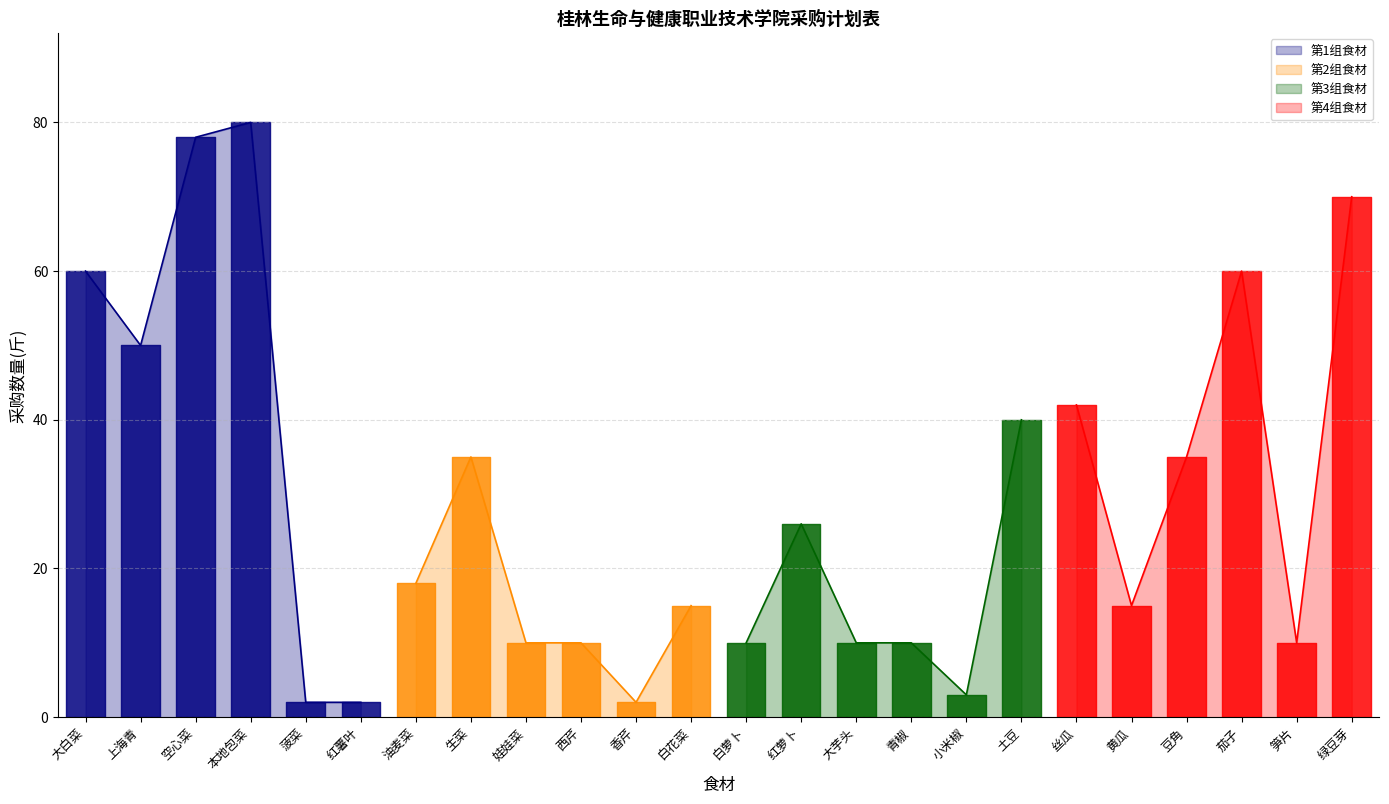

How many values are below 18?

12